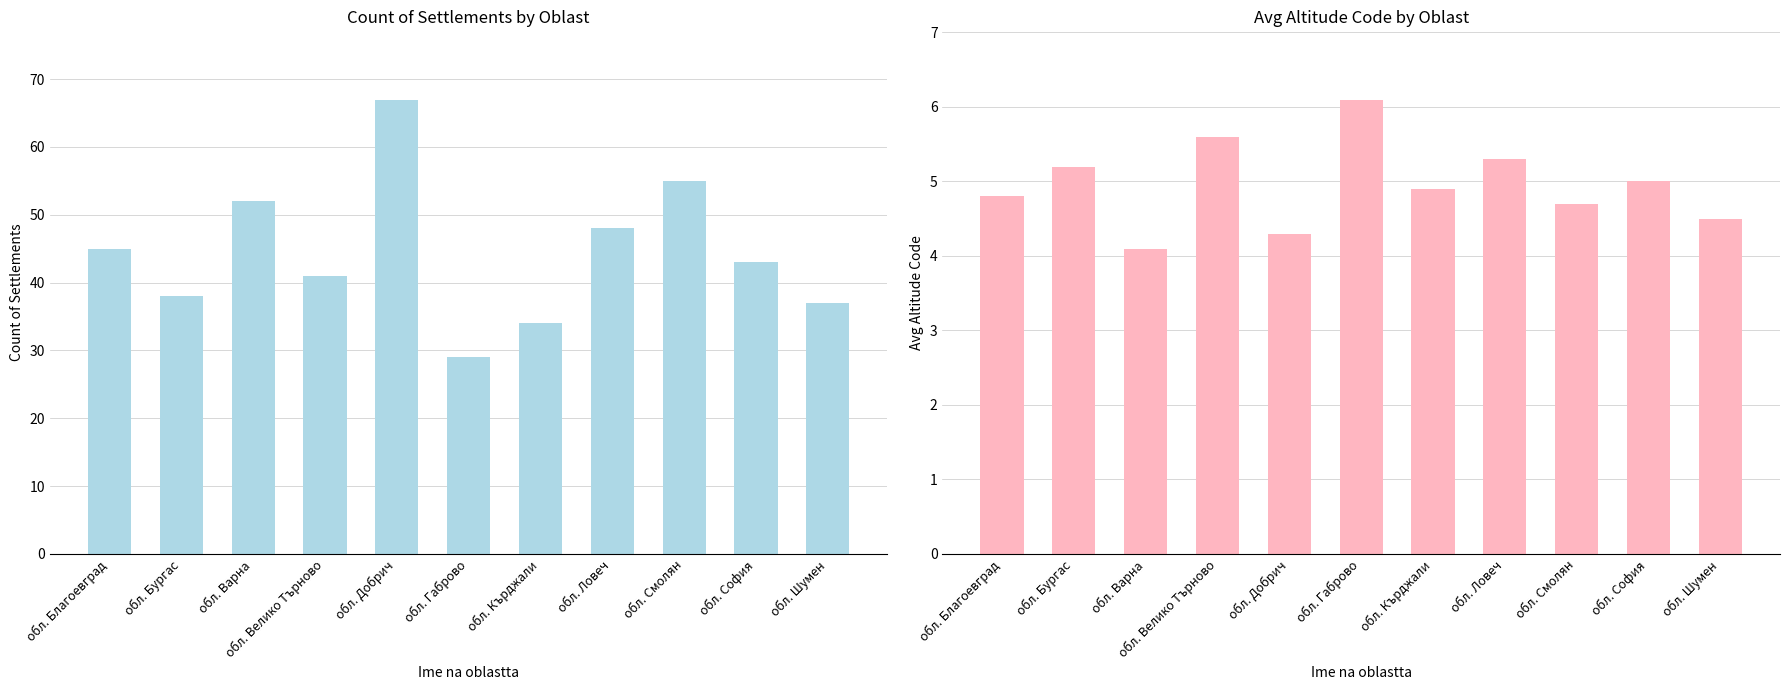

What is the difference between the maximum and second lowest values in the Count of Settlements series?

33.0